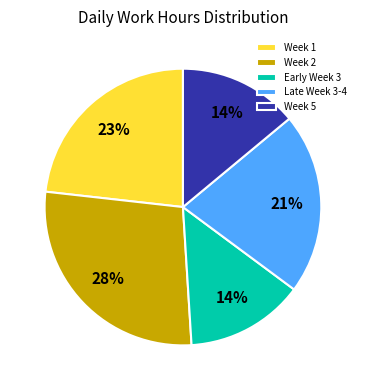

To the nearest percent, what is the difference between the largest and smallest slice percentages?

14%